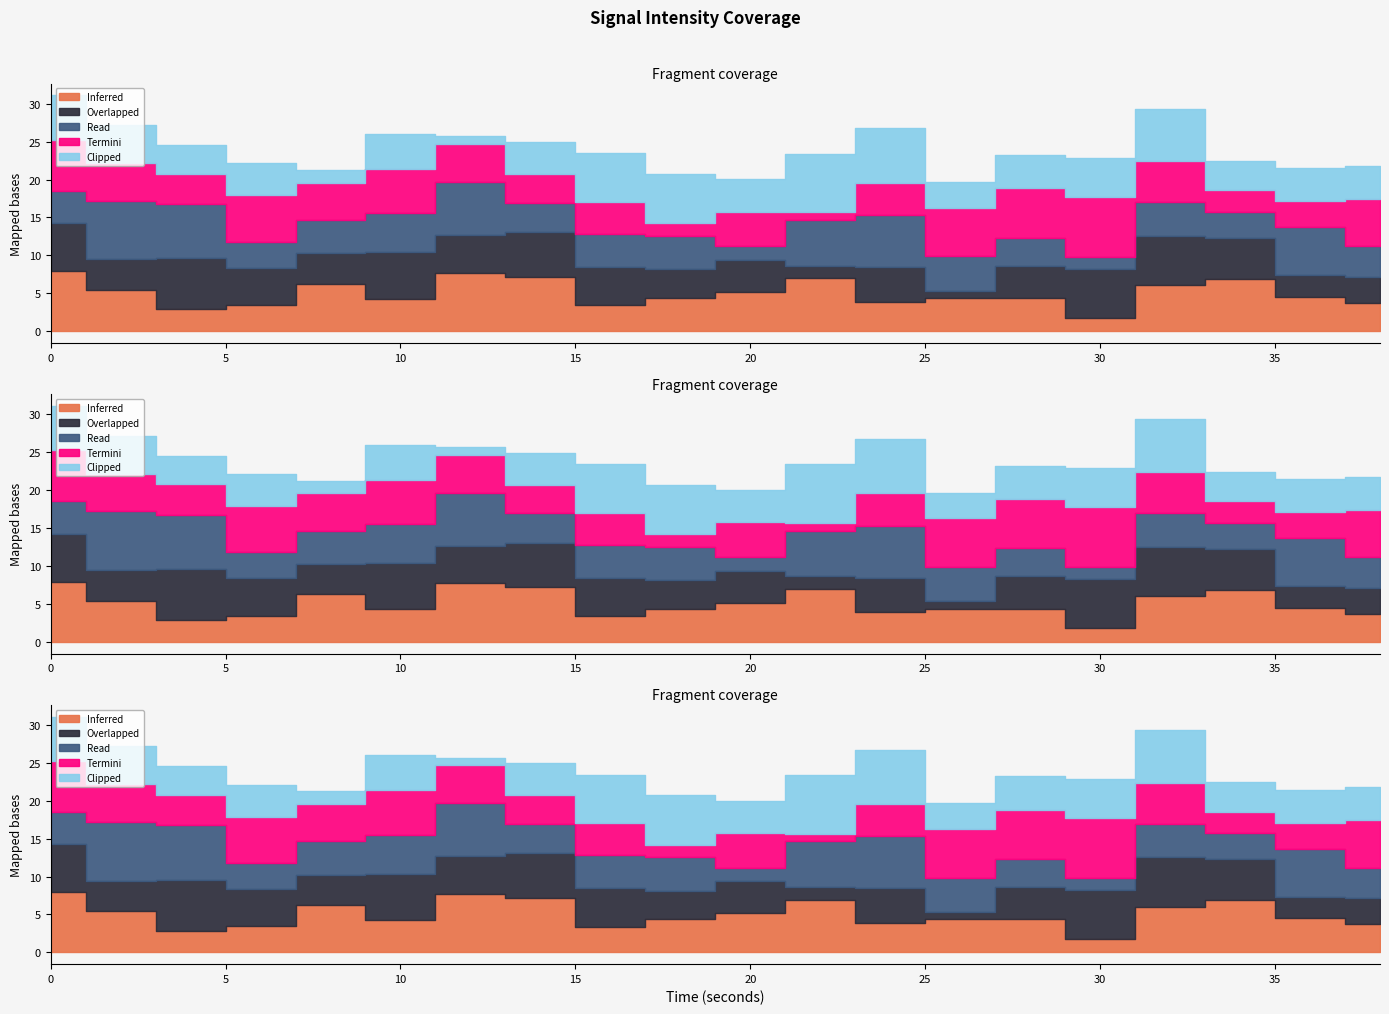

How many interior local peaks does the Overlapped series have?

6